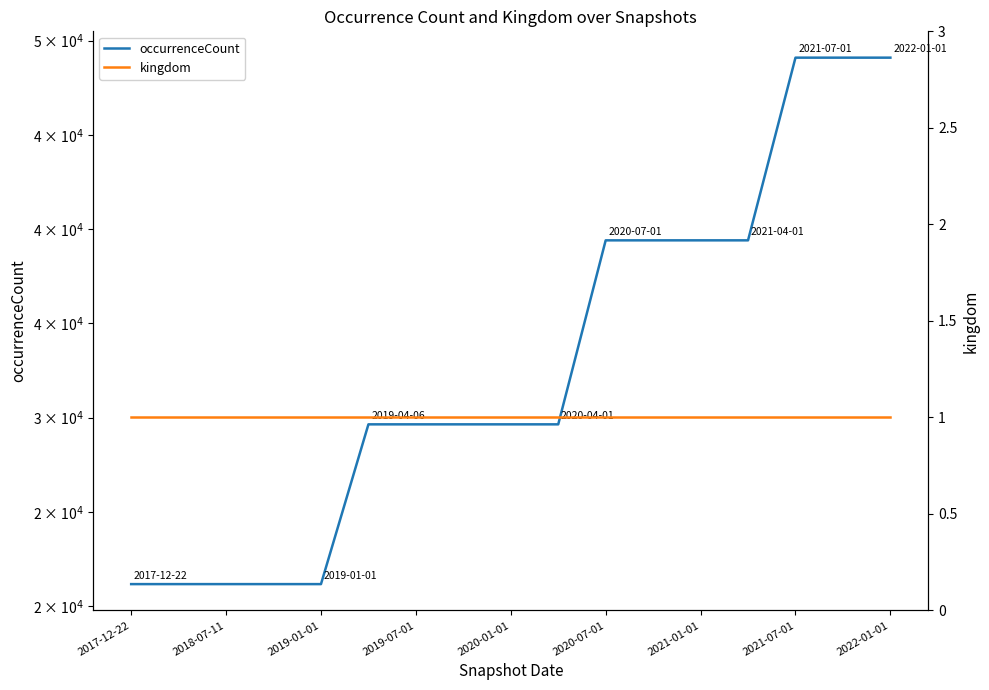

What is the highest value of the occurrenceCount series?

49100